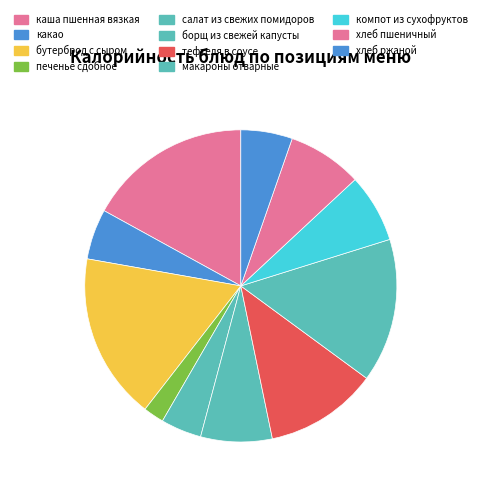

Do какао and макароны отварные together represent more than half of the pie?

No